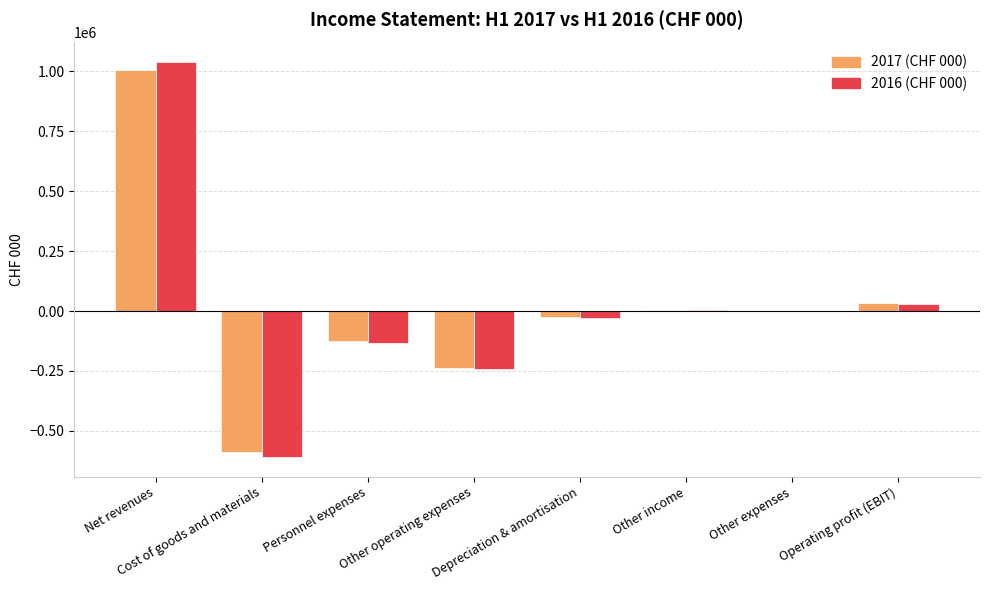

What is the greatest value displayed?

1037784